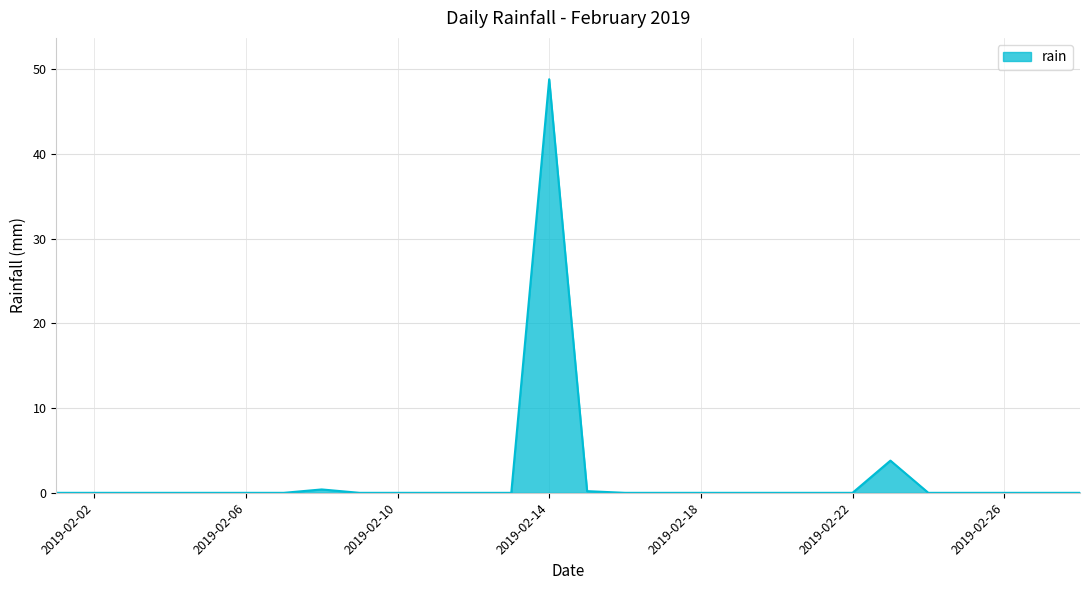

What is the maximum value shown in the chart?

48.8